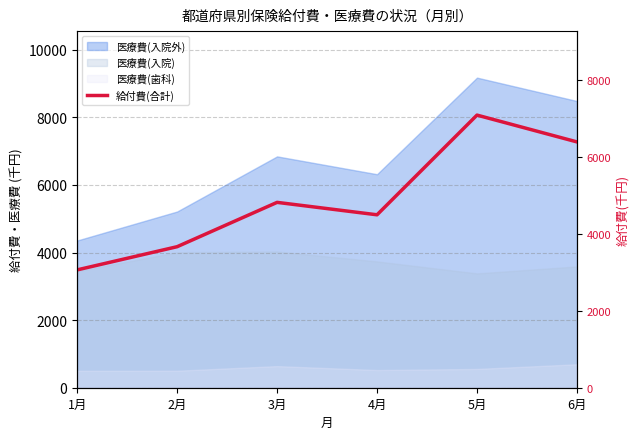

Where is the data nearest to the value 5778?

3月